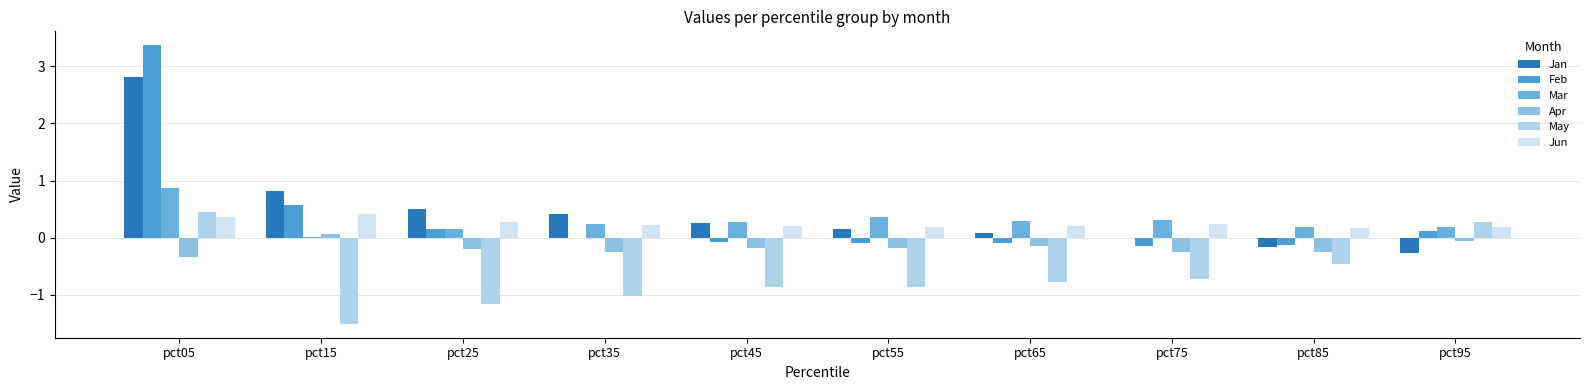

How many groups of bars are there?

10